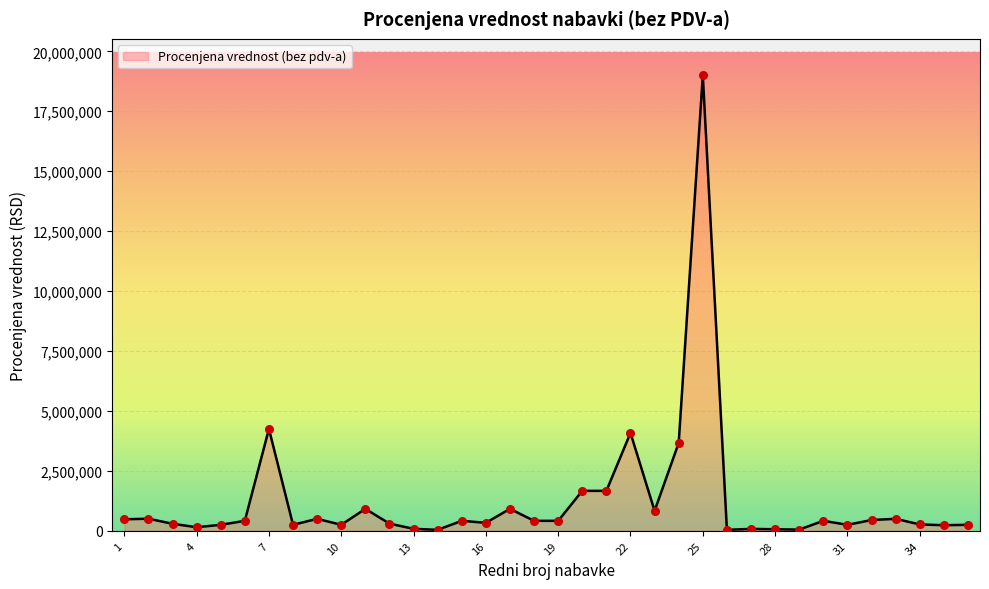

What is the greatest value displayed?

19000000